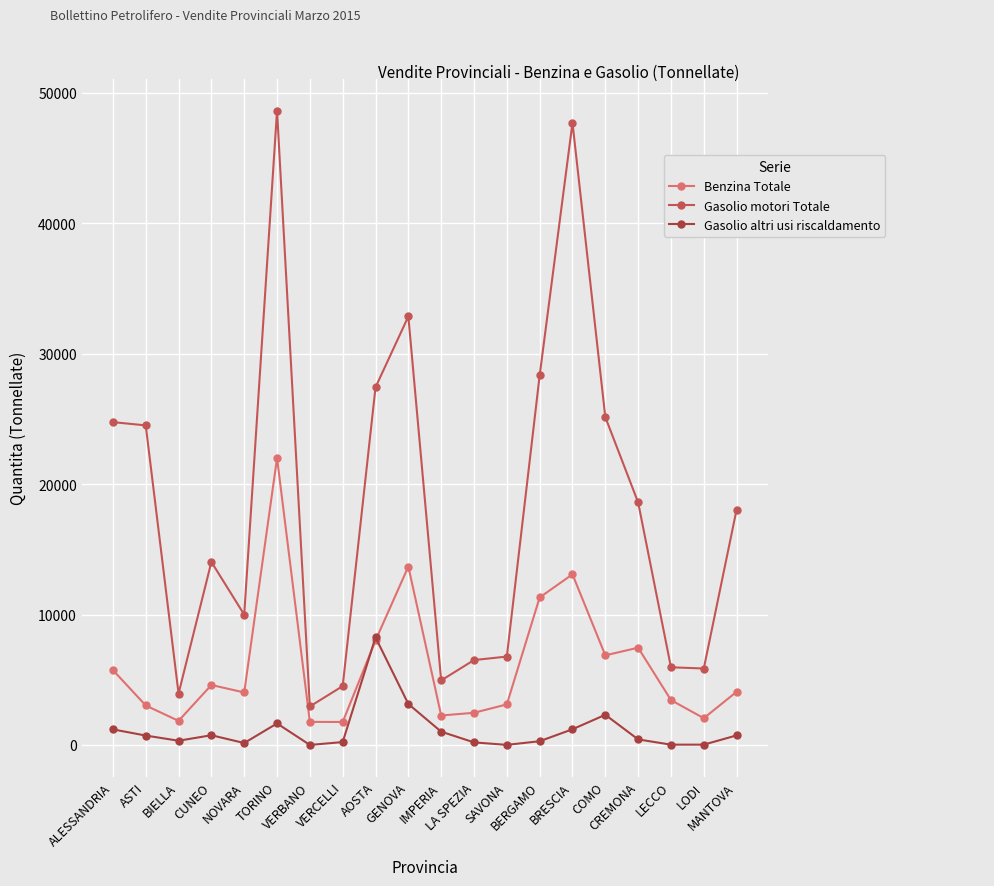

True or false: Benzina Totale and Gasolio motori Totale intersect in this chart.

False